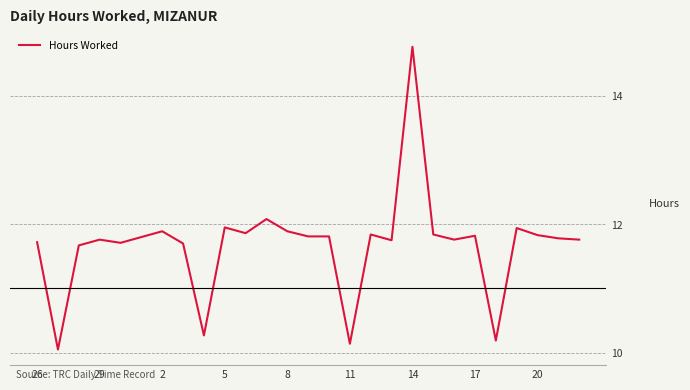

Does the chart have visible grid lines?

Yes